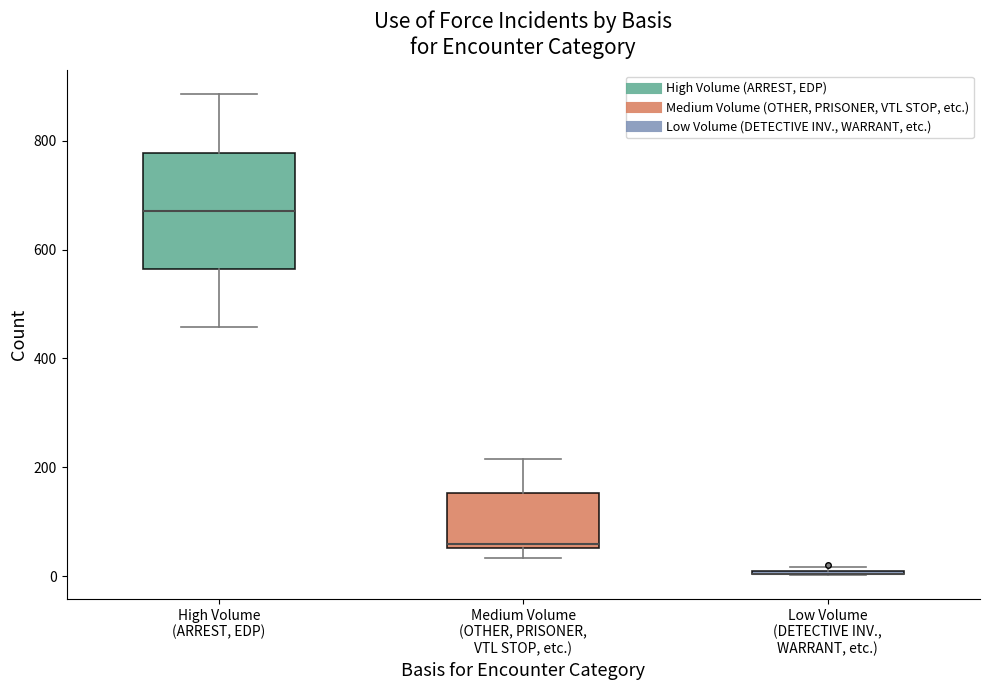

Reading left to right, read every box against the y-axis: the position of its median line, the range the box covers, and the ends of its whiskers. The values are not printed on the chart, so give them approximately, as read against the axis.

High Volume (ARREST, EDP): median 680, box 560 to 780, whiskers 460 to 880
Medium Volume (OTHER, PRISONER, VTL STOP, etc.): median 60 (just above the box's lower edge), box 60 to 160, whiskers 40 to 220
Low Volume (DETECTIVE INV., WARRANT, etc.): box collapsed to a line at 0, whiskers 0 to 20